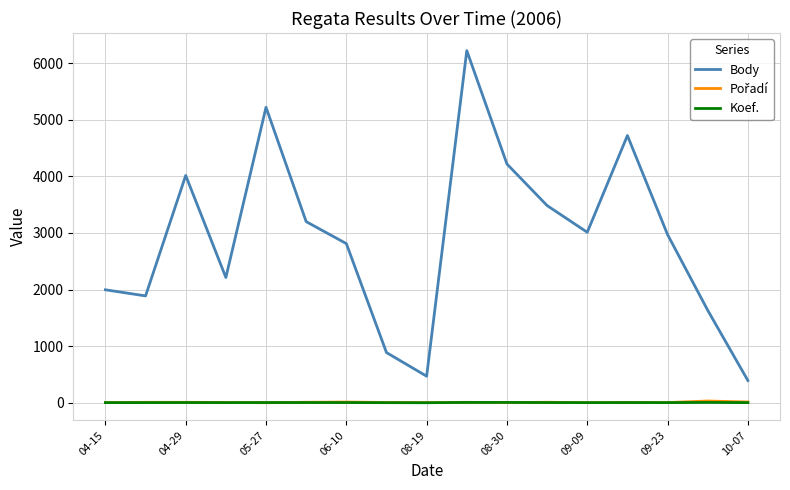

True or false: Body and Koef. intersect in this chart.

False